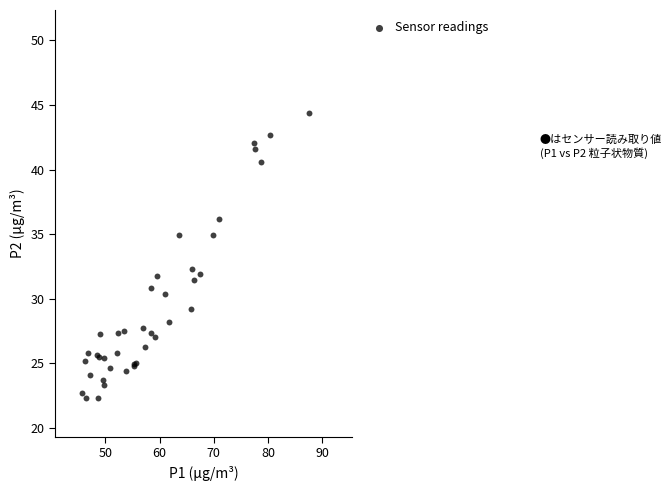

What Y value in the scatter plot is closest to 33?

32.3